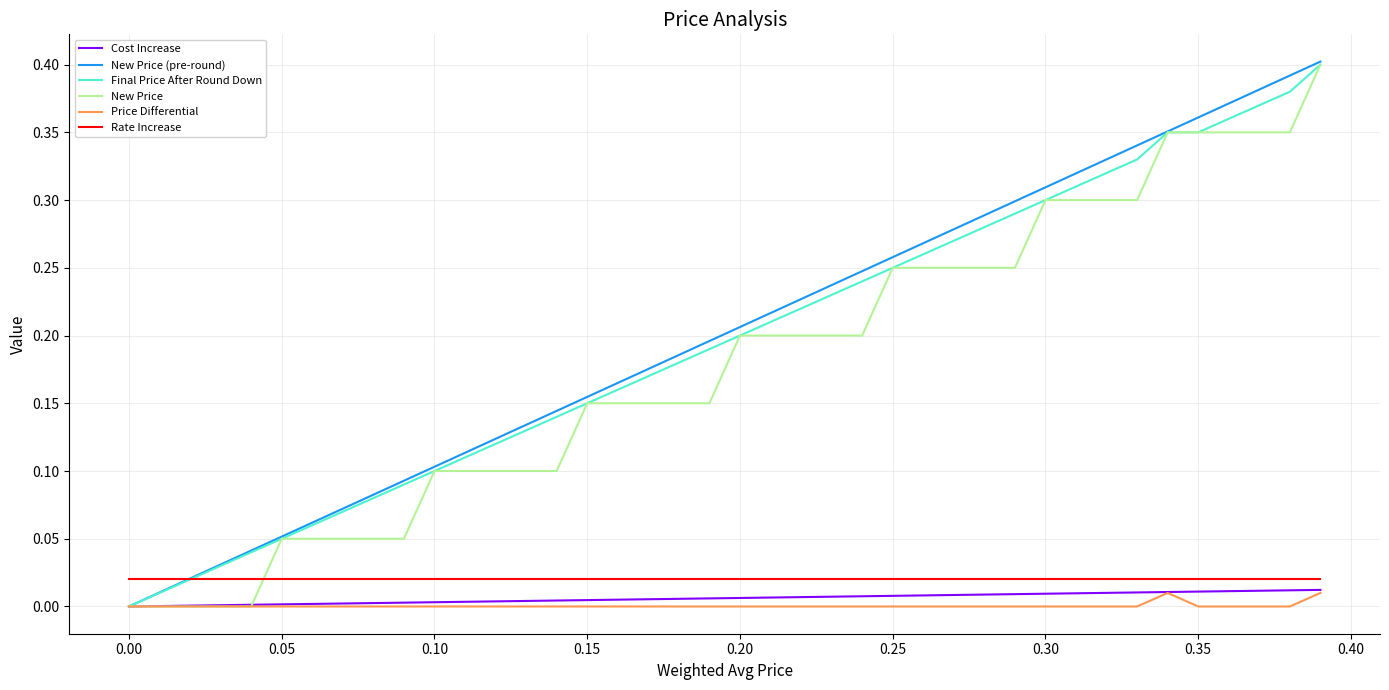

True or false: Rate Increase and New Price intersect in this chart.

True